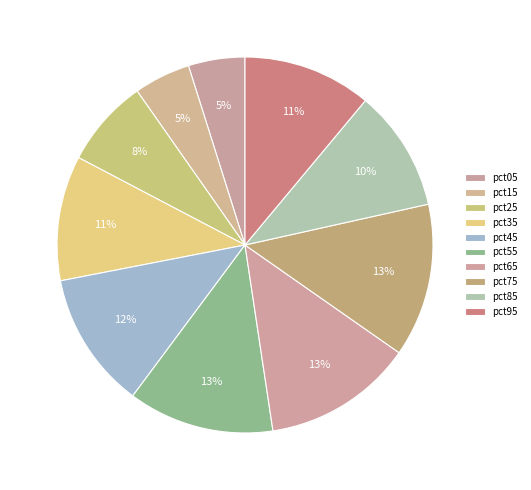

What percentage is the pct45 slice, to the nearest percent?

12%